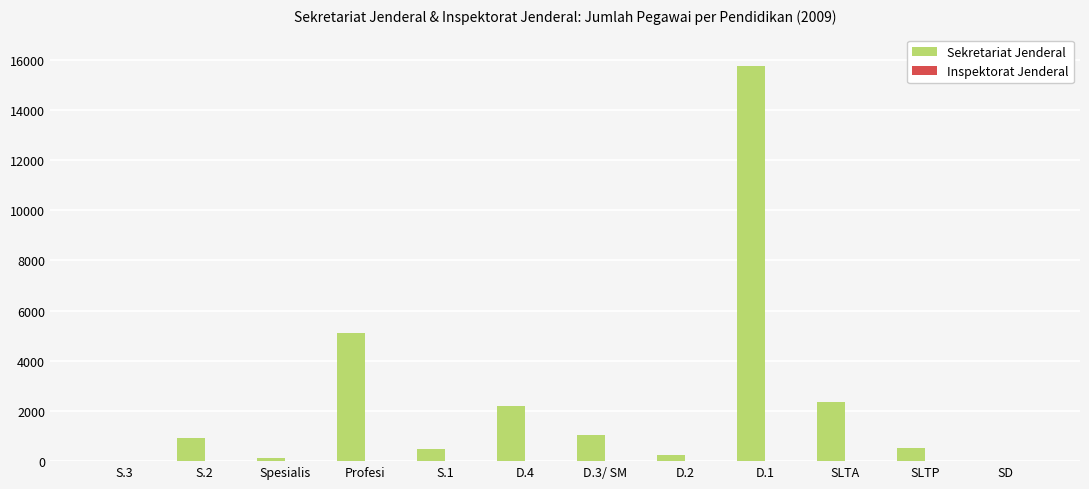

What is the ratio of the value at SLTA to the value at S.1?

4.8